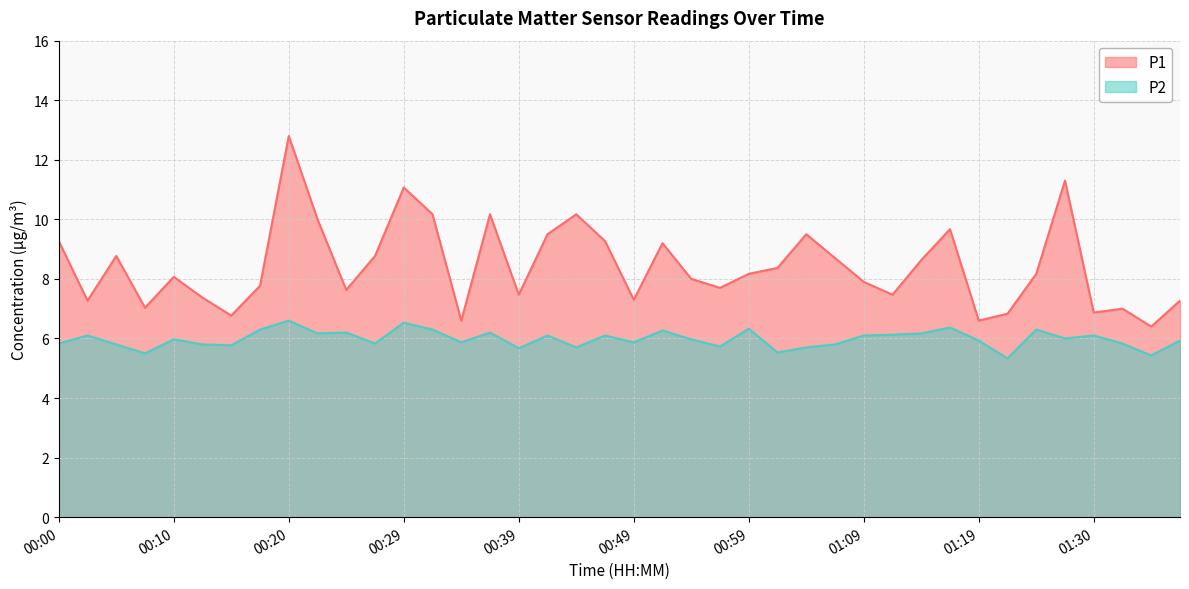

What is the label of the 1st point from the right?

01:37